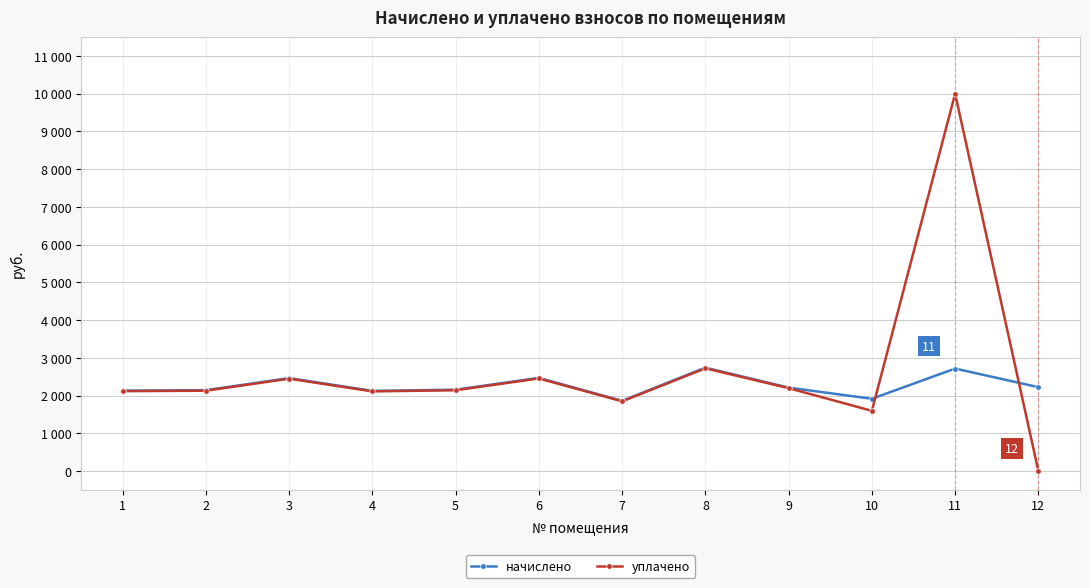

Which series ends up on top after the final intersection of начислено and уплачено?

начислено